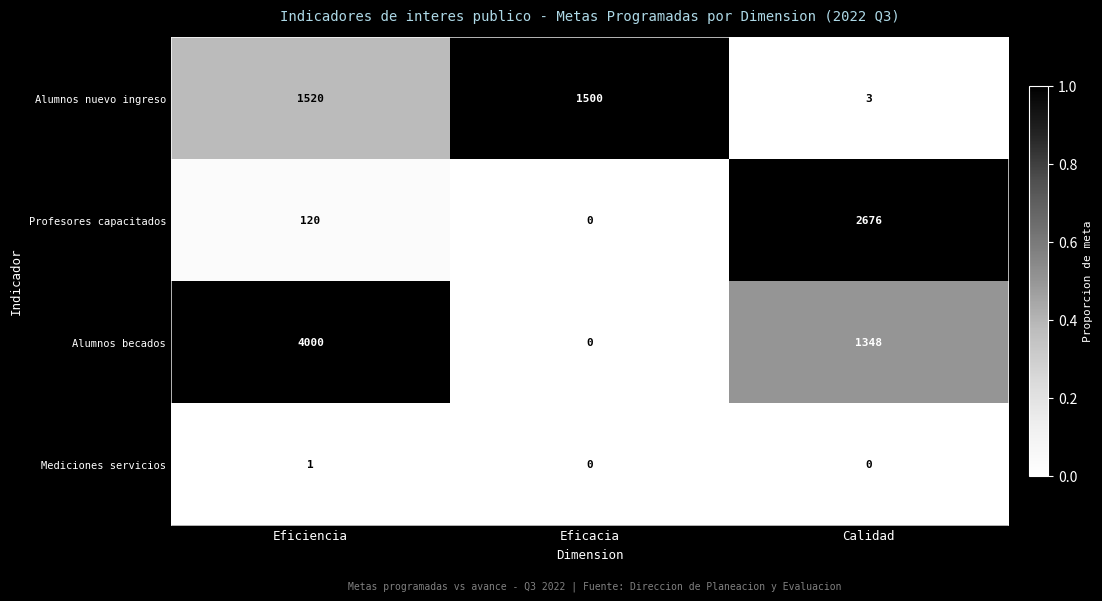

Between Eficacia and Calidad, which series saw the biggest shift?

Profesores capacitados